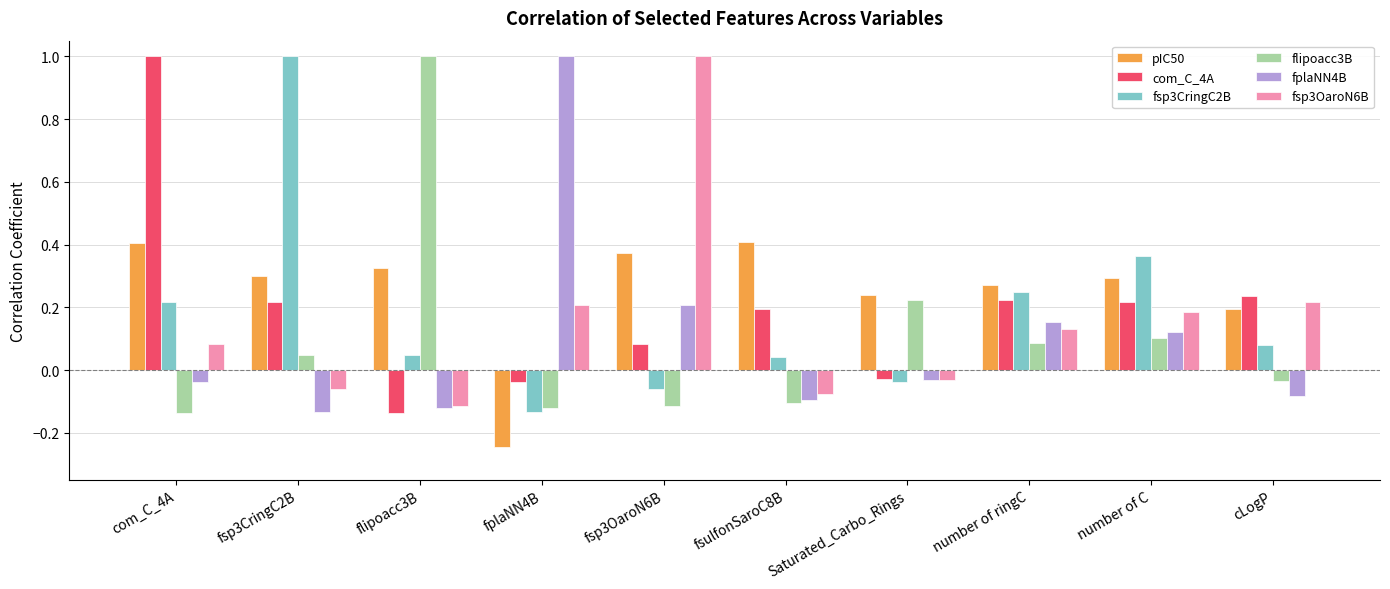

How many groups of bars are there?

10